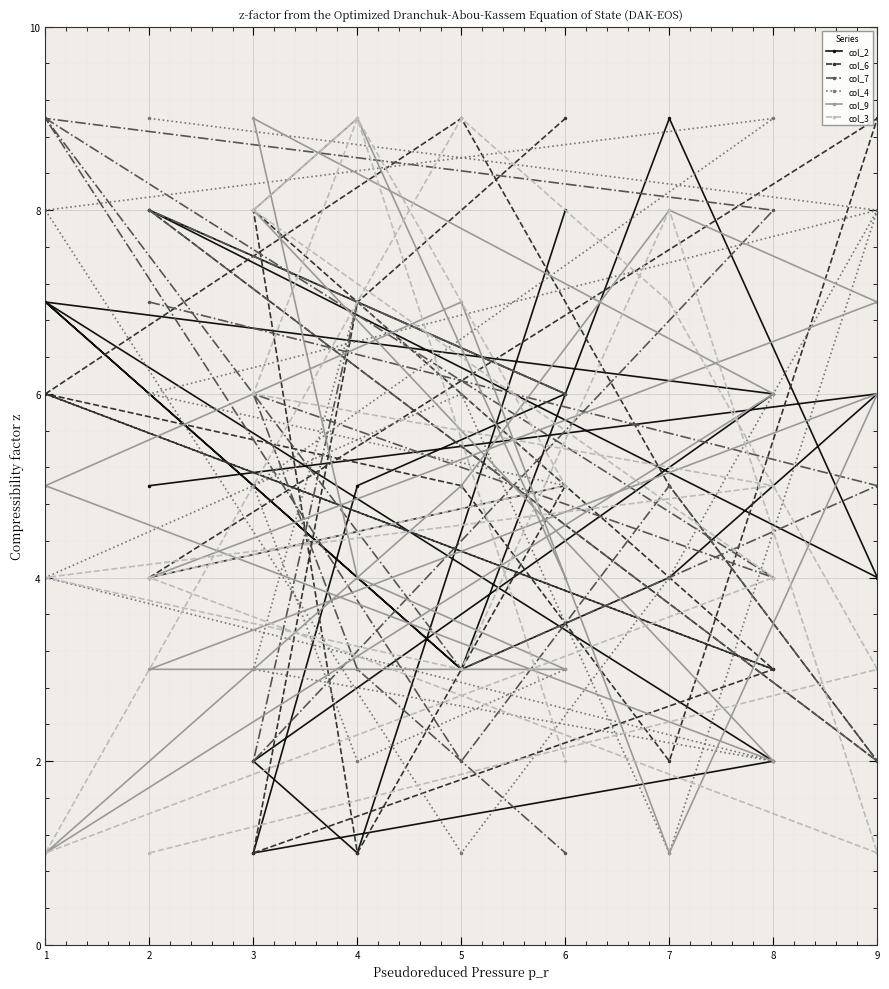

At which label does col_6 first exceed 5?

2